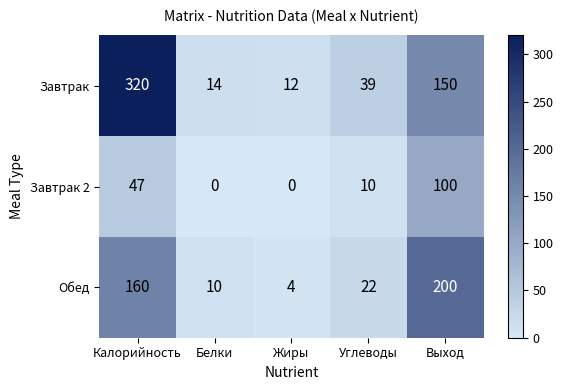

What is the difference between the maximum and minimum values in the Завтрак 2 series?

100